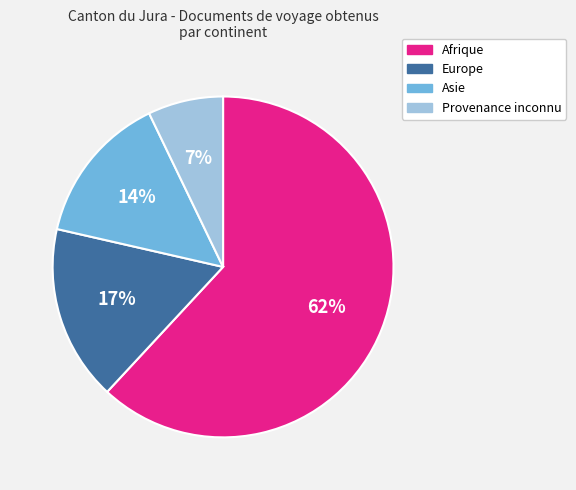

Is it true that Europe is 28% of the pie?

False